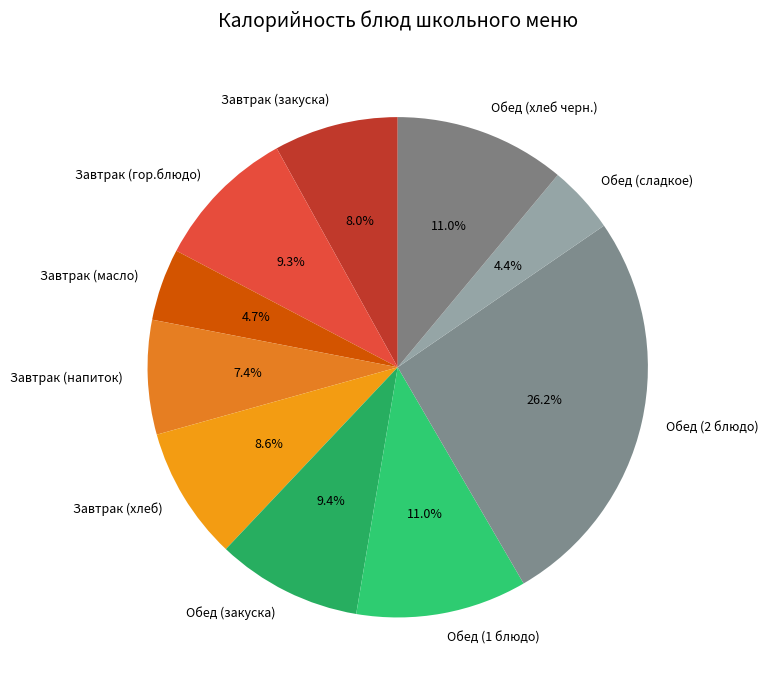

To the nearest percent, what portion does Завтрак (масло) represent?

5%